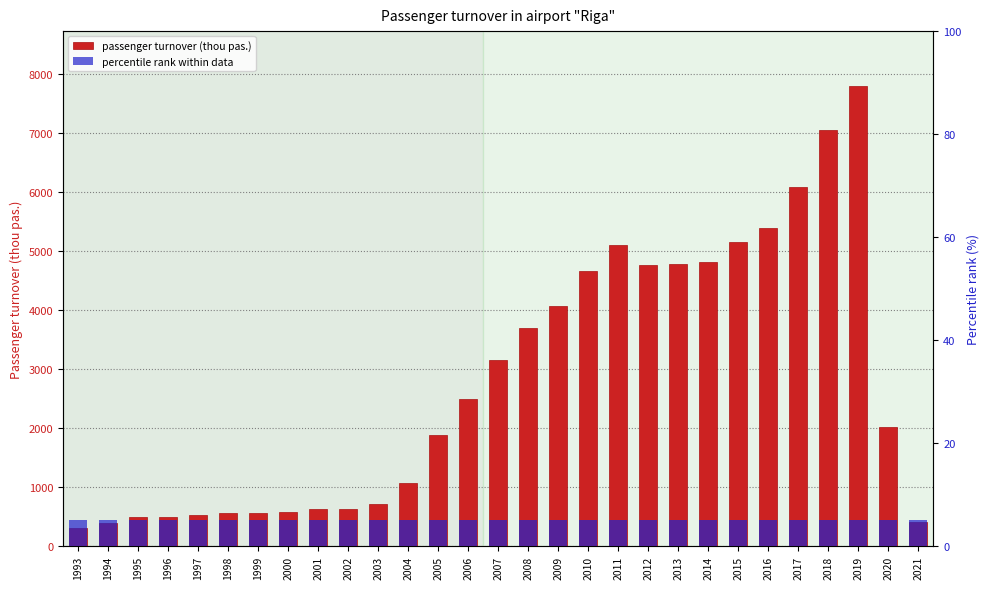

How many data points in passenger turnover (thou pas.) are above 2011?

15